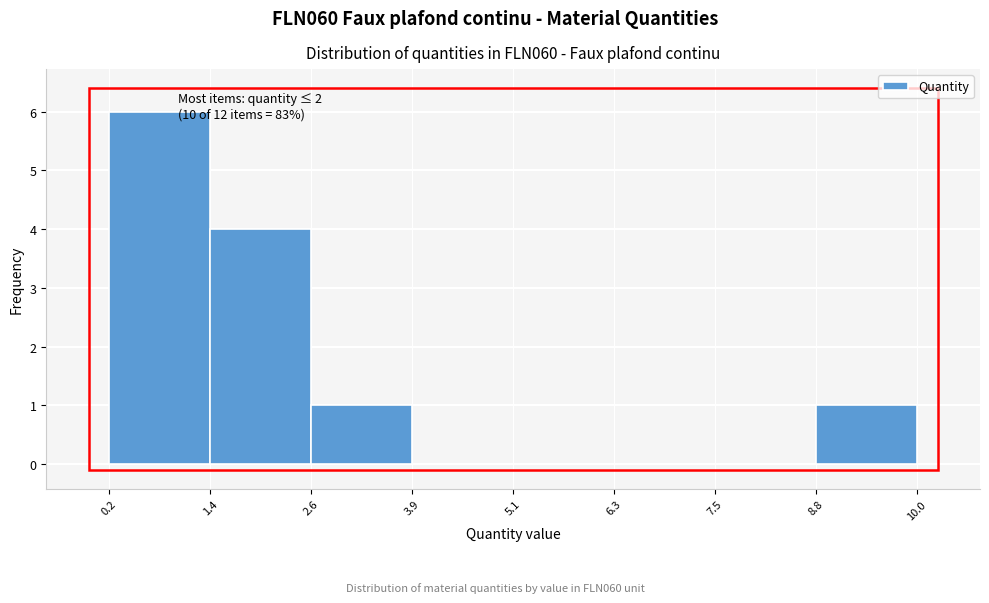

Which range on the x-axis has the tallest bar?

0.2 to 1.4